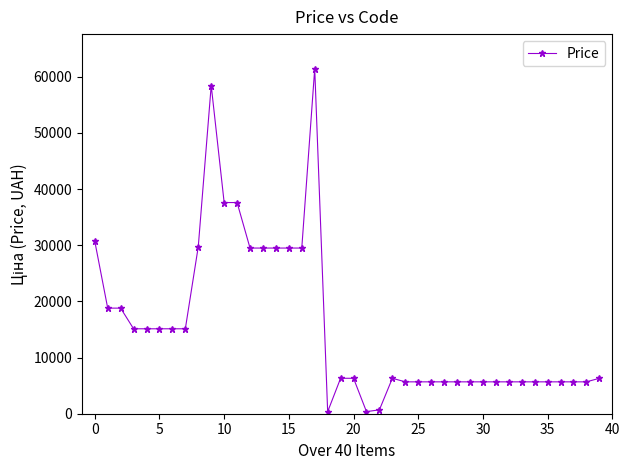

What is the maximum value shown in the chart?

61434.3